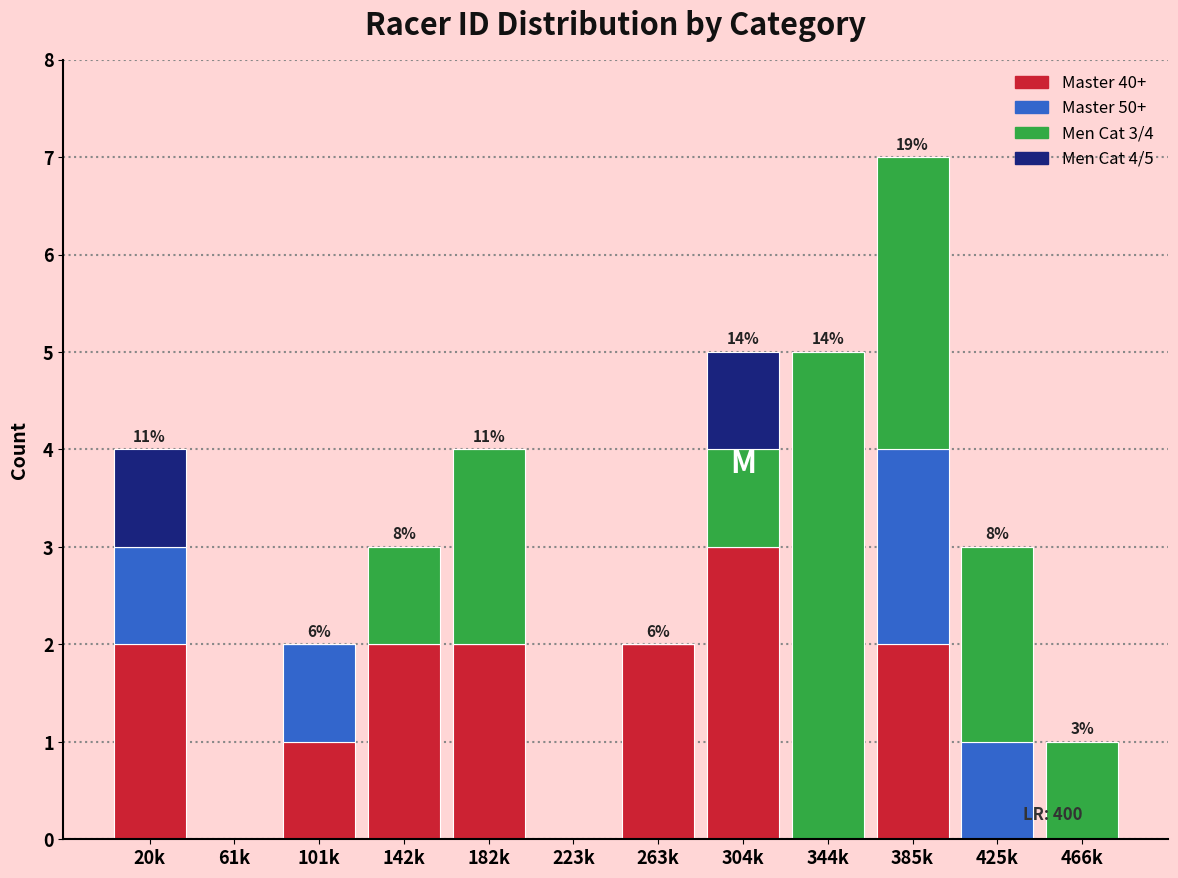

True or false: Master 40+ has a value of 2 at 61k.

False